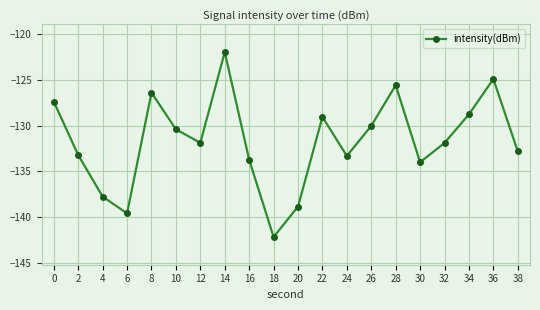

Count the number of categories in the chart.

20